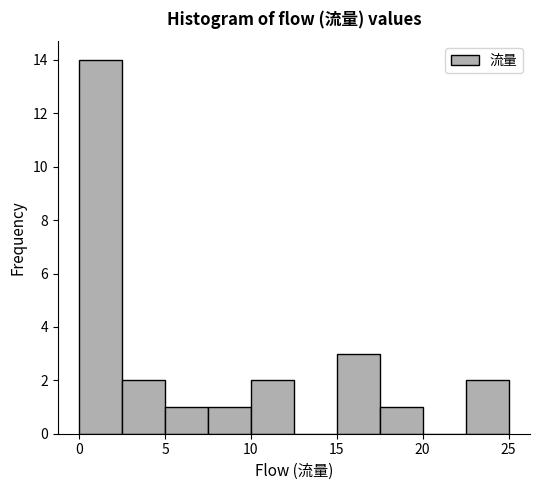

Reading left to right, transcribe this chart: for each bar, give the range it covers on the x-axis and its height. The values are not printed on the chart, so give them approximately, as read against the axis.

0.0 to 2.5: 14
2.5 to 5.0: 2
5.0 to 7.5: 1
7.5 to 10.0: 1
10.0 to 12.5: 2
12.5 to 15.0: 0
15.0 to 17.5: 3
17.5 to 20.0: 1
20.0 to 22.5: 0
22.5 to 25.0: 2